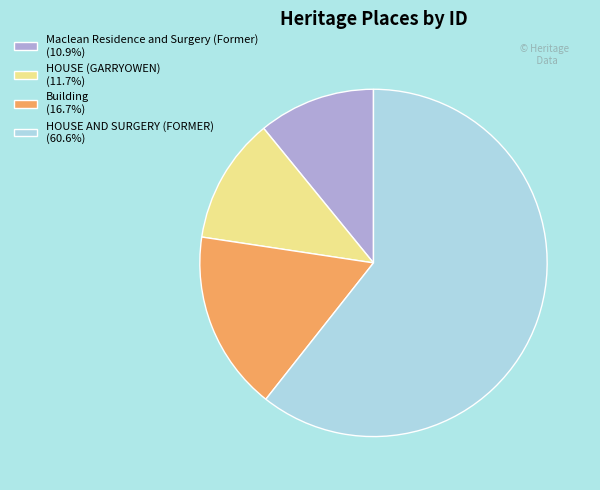

Combined, do HOUSE (GARRYOWEN) (11.7%) and Building (16.7%) account for over 50%?

No